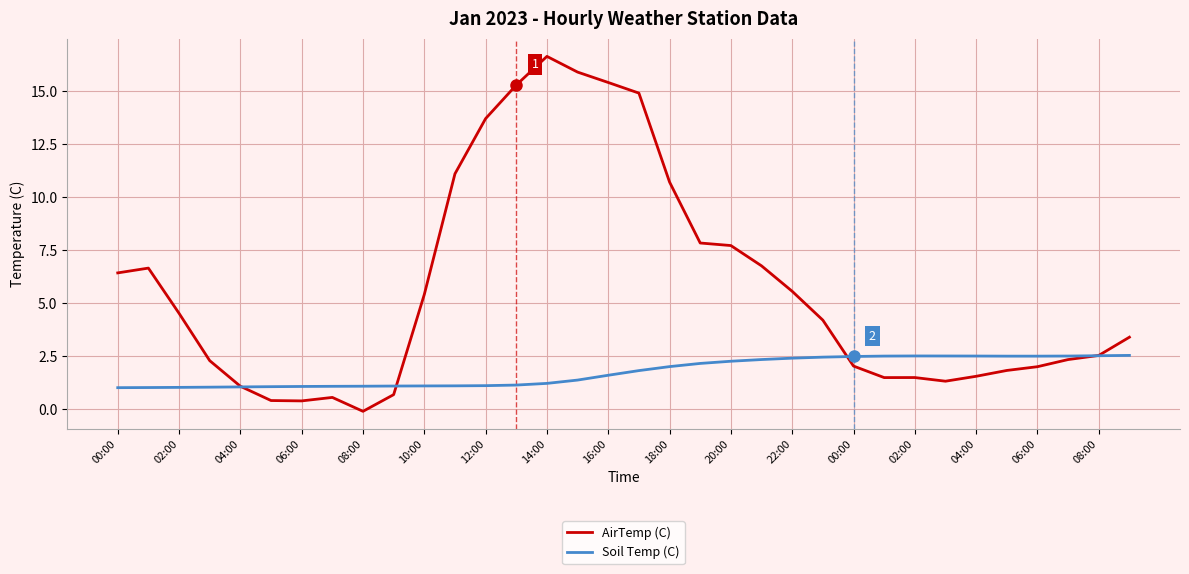

What is the greatest value displayed?

16.6